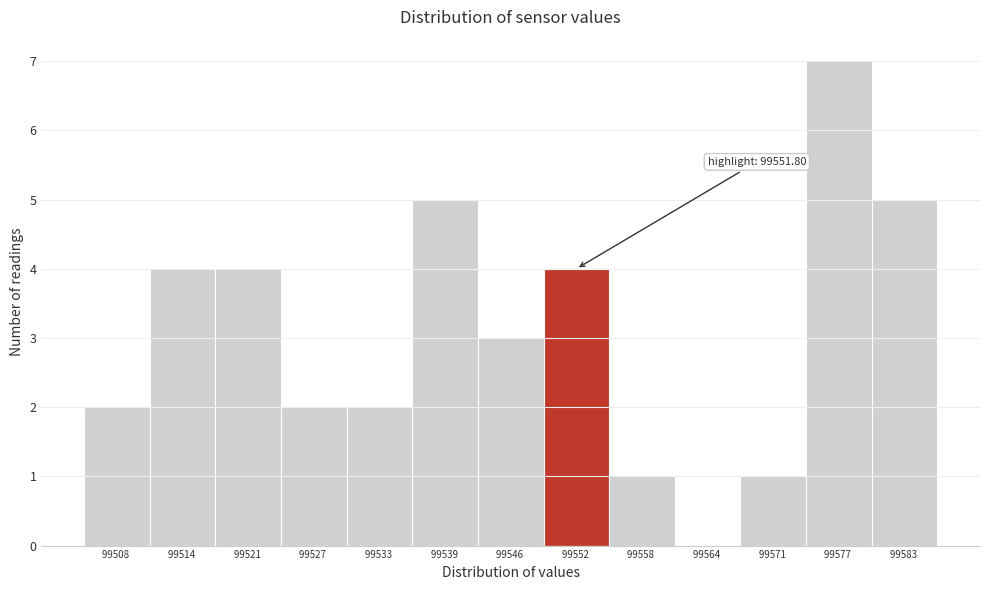

Which range on the x-axis has the tallest bar?

99574 to 99580